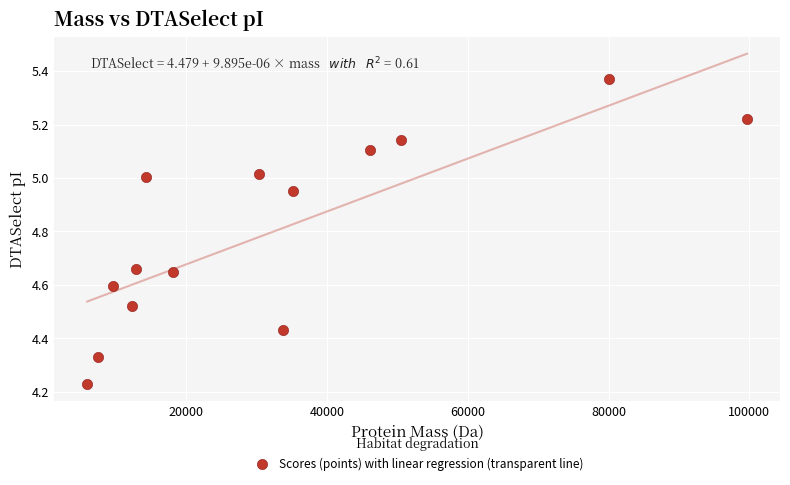

What is the range of X values (max minus min)?

93712.5